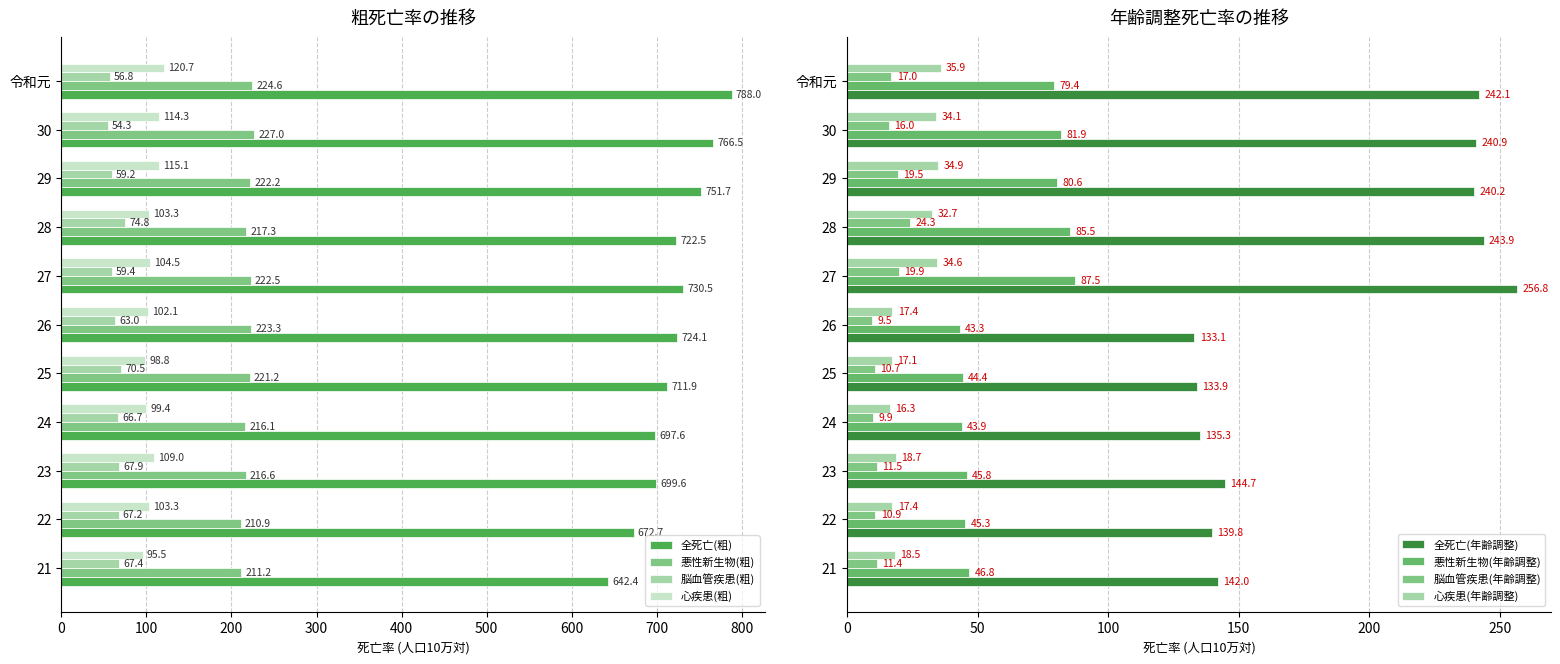

What is the value of the 脳血管疾患(粗) bar at the 3rd from the left?

67.9